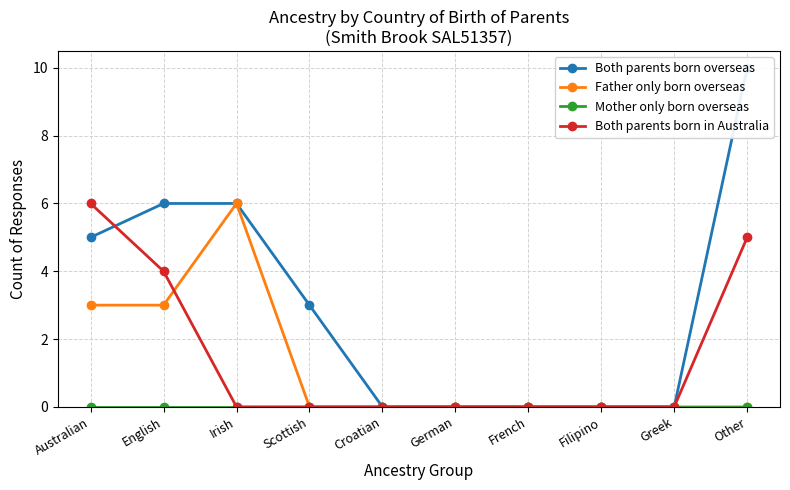

What position from the left is English?

2